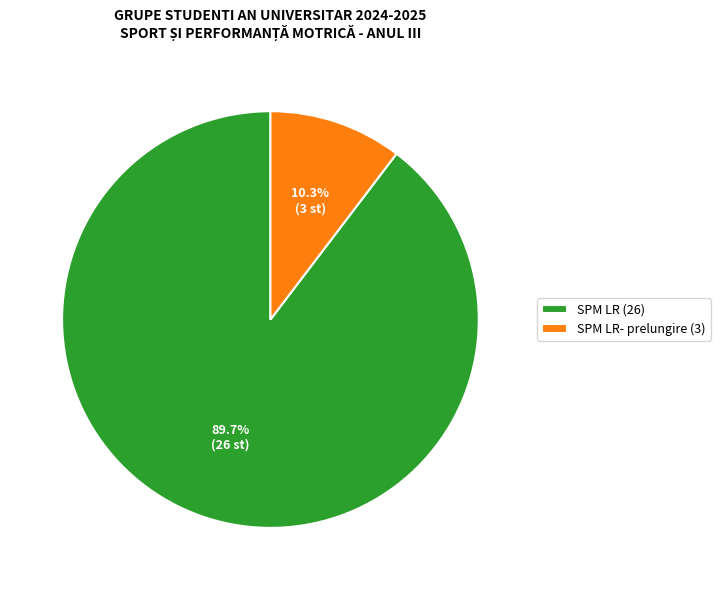

To the nearest percent, what is the average slice percentage?

50%